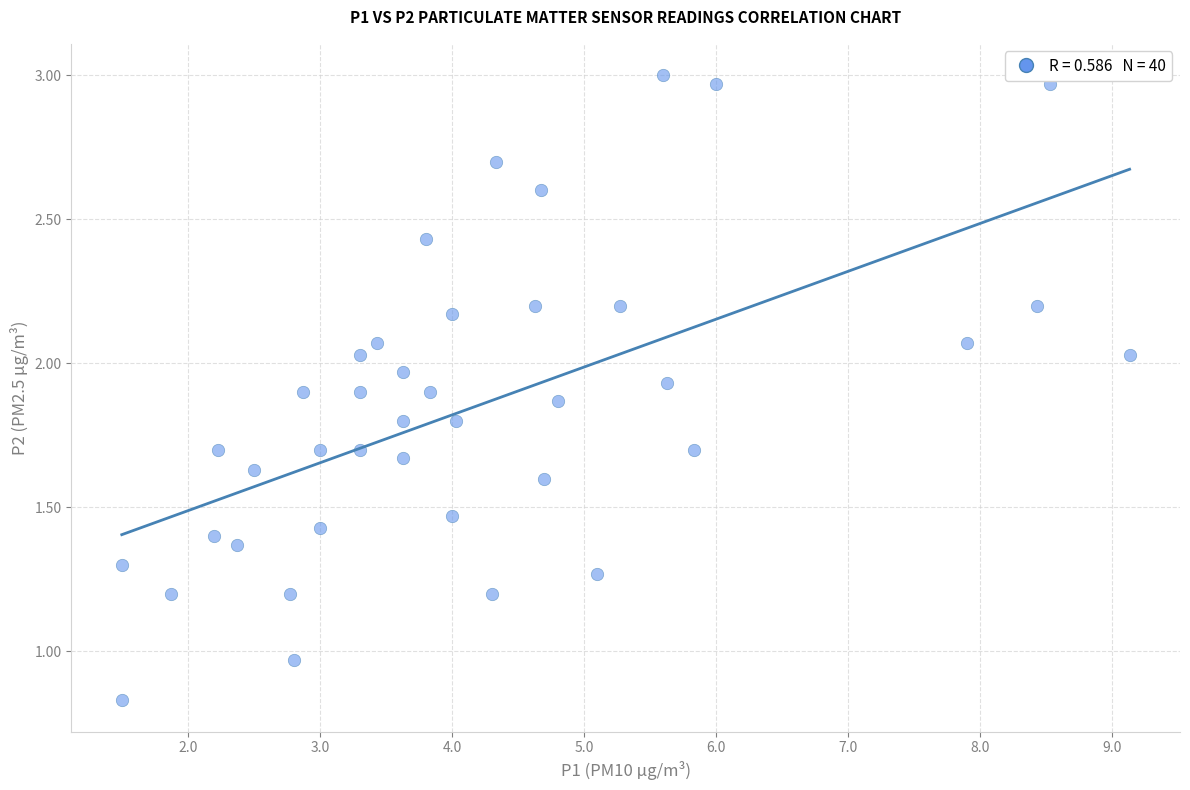

What is the range of X values (max minus min)?

7.6